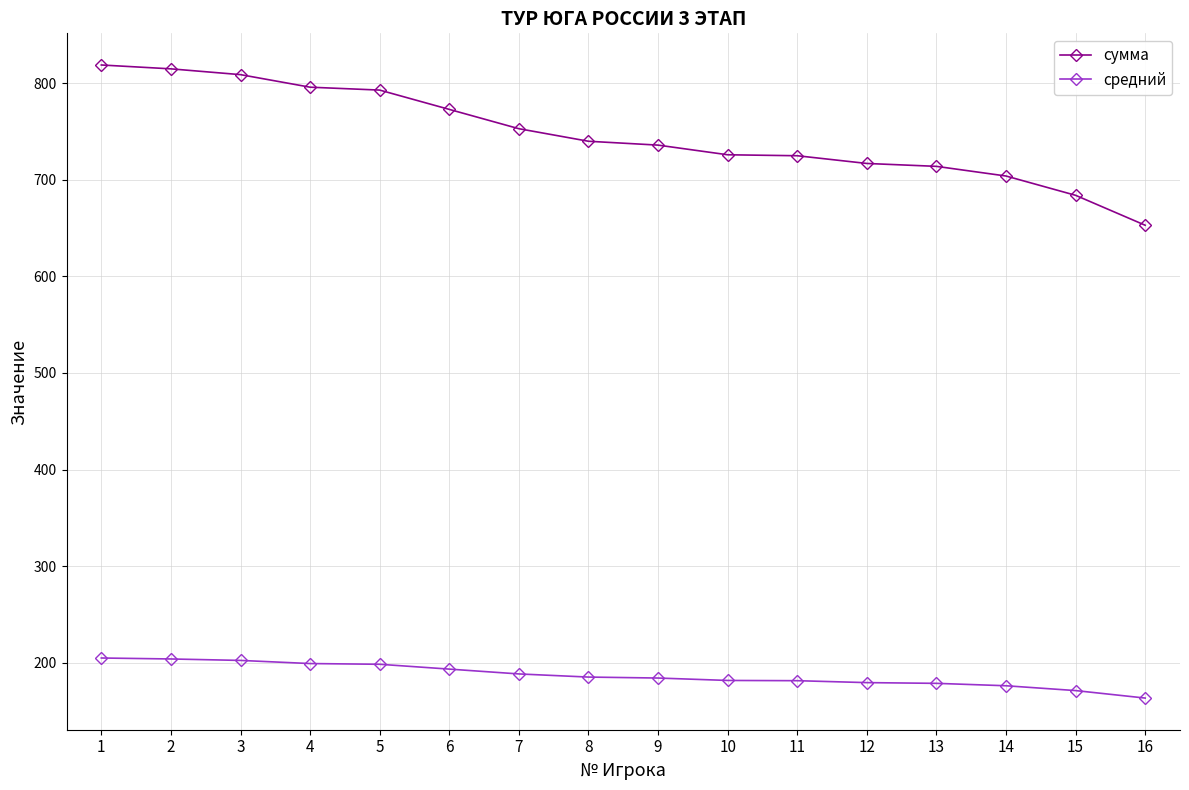

At how many categories does at least one series exceed 531?

16